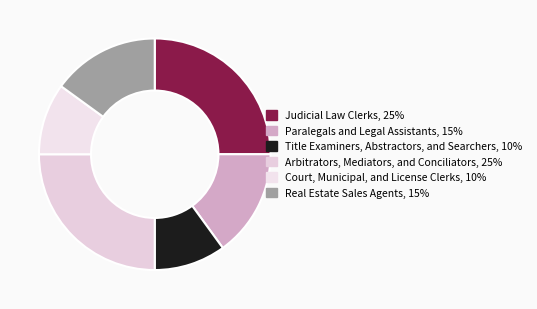

True or false: Paralegals and Legal Assistants accounts for 15% of the total.

True